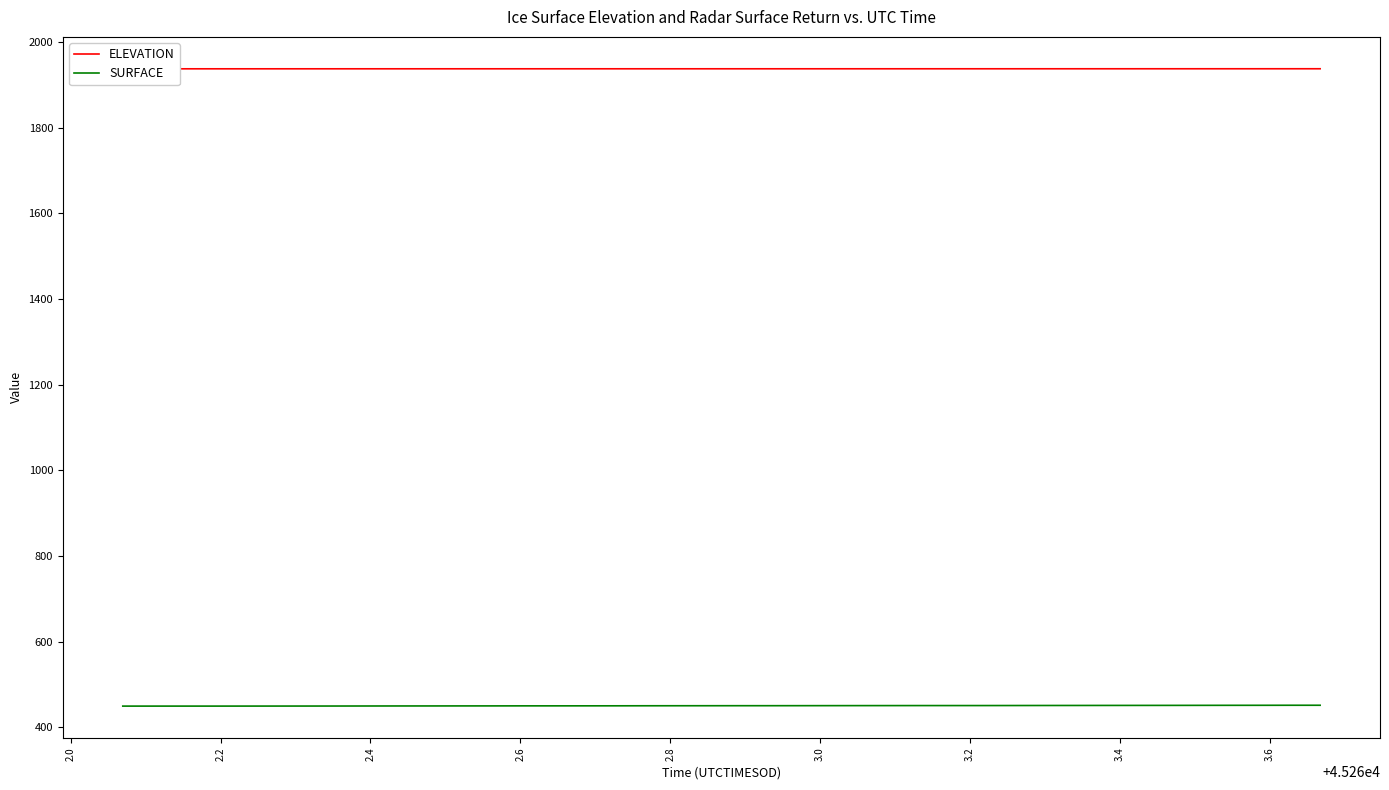

What is the value of the SURFACE point at the 23rd from the left?

450.4